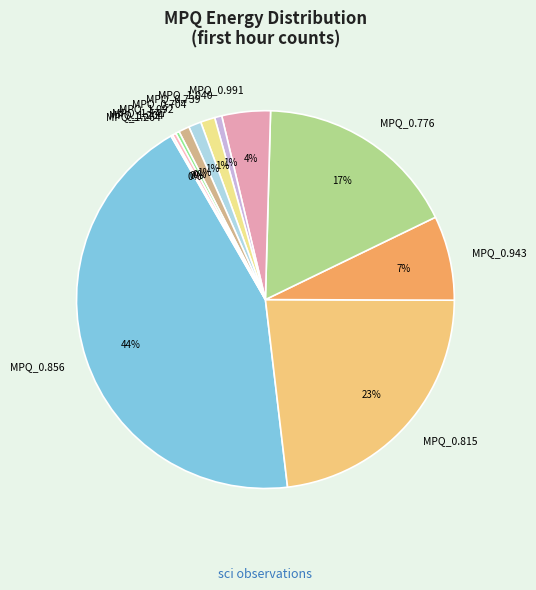

To the nearest percent, what portion does MPQ_1.092 represent?

1%